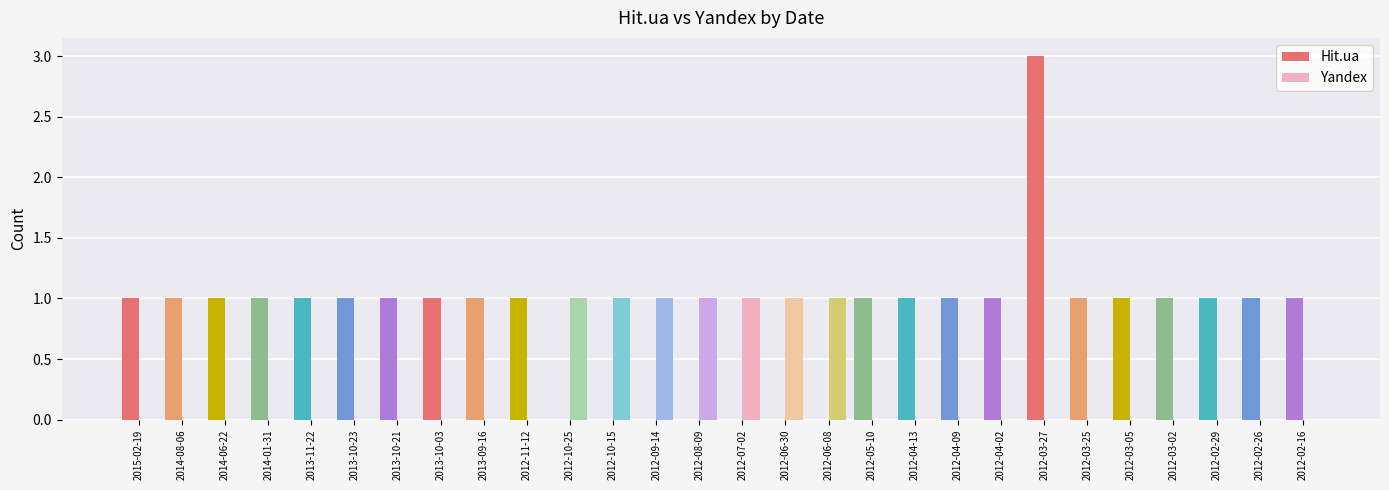

Which series has the largest total across all categories?

Hit.ua